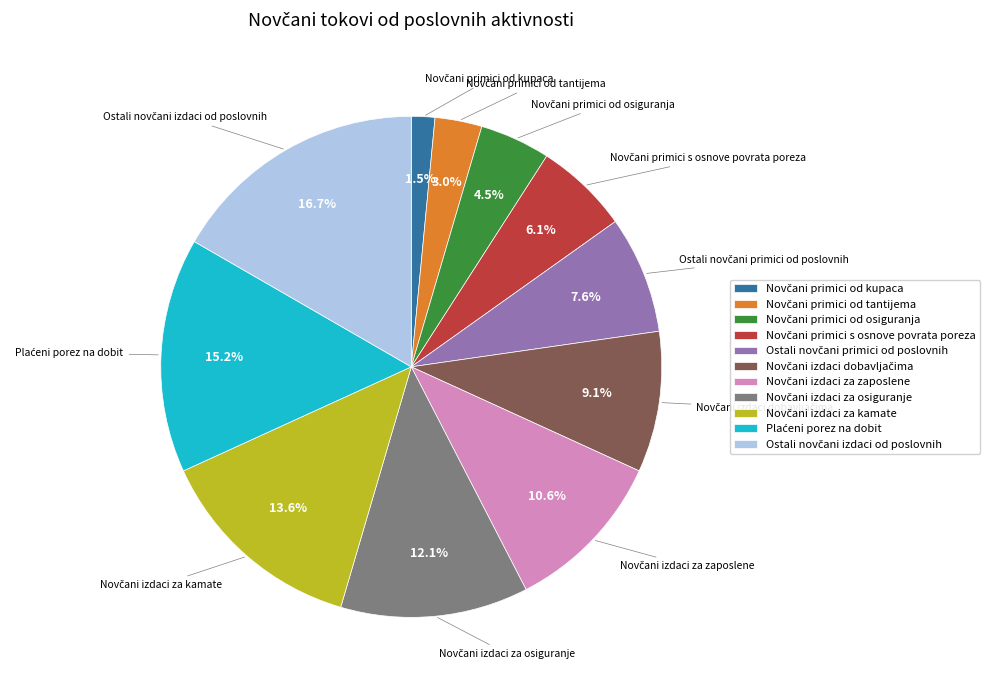

Does any single category account for the majority?

No